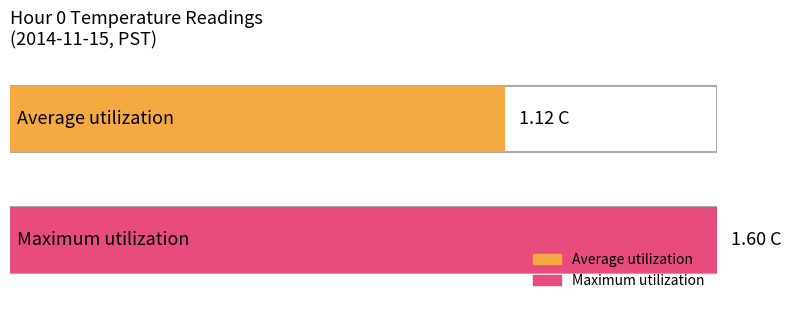

Is the value of Average utilization at 15 greater than the value of Maximum utilization at 3?

No